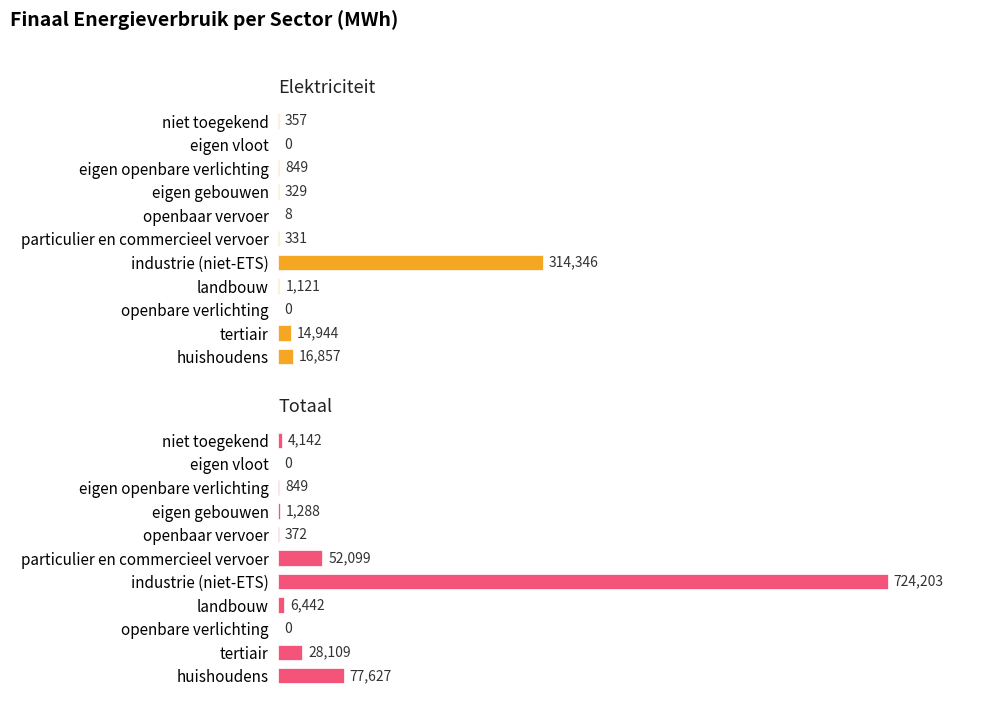

True or false: Elektriciteit has a value of 572.6 at particulier en commercieel vervoer.

False